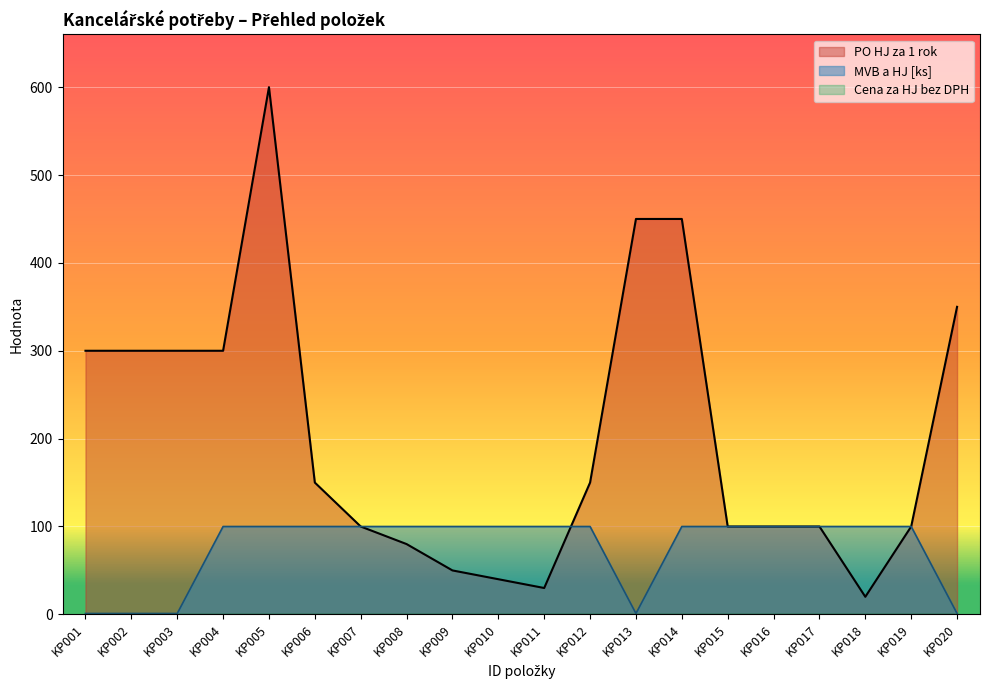

Count the number of categories in the chart.

20